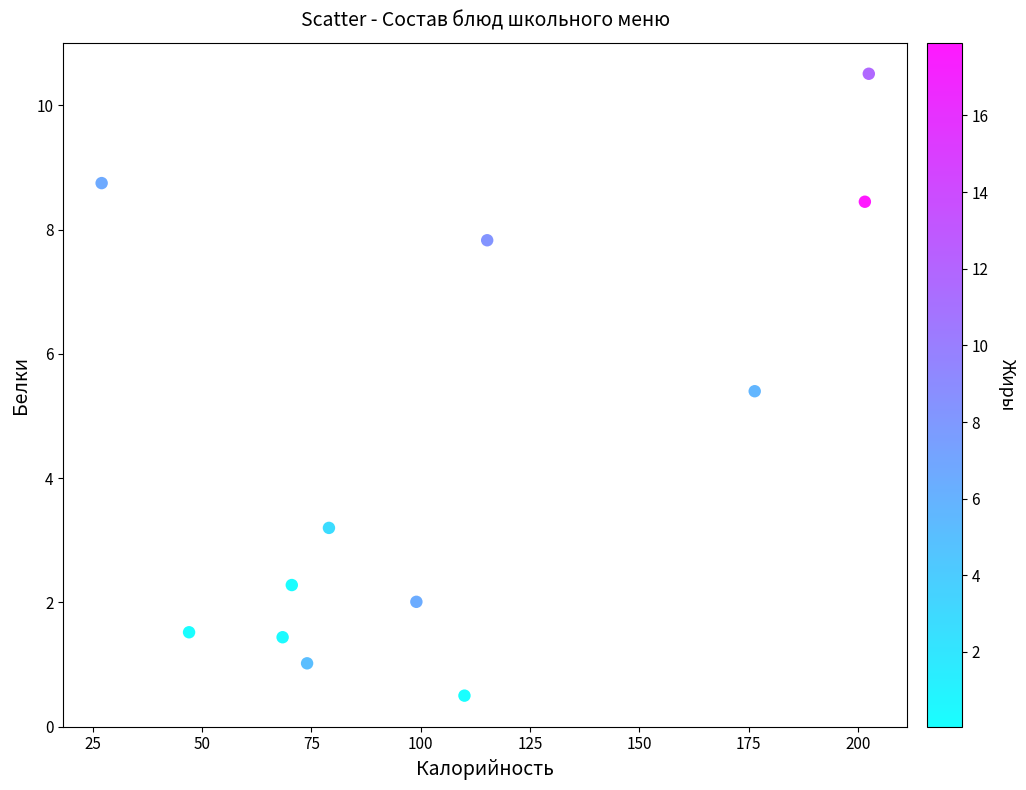

What is the average Y value?

4.4